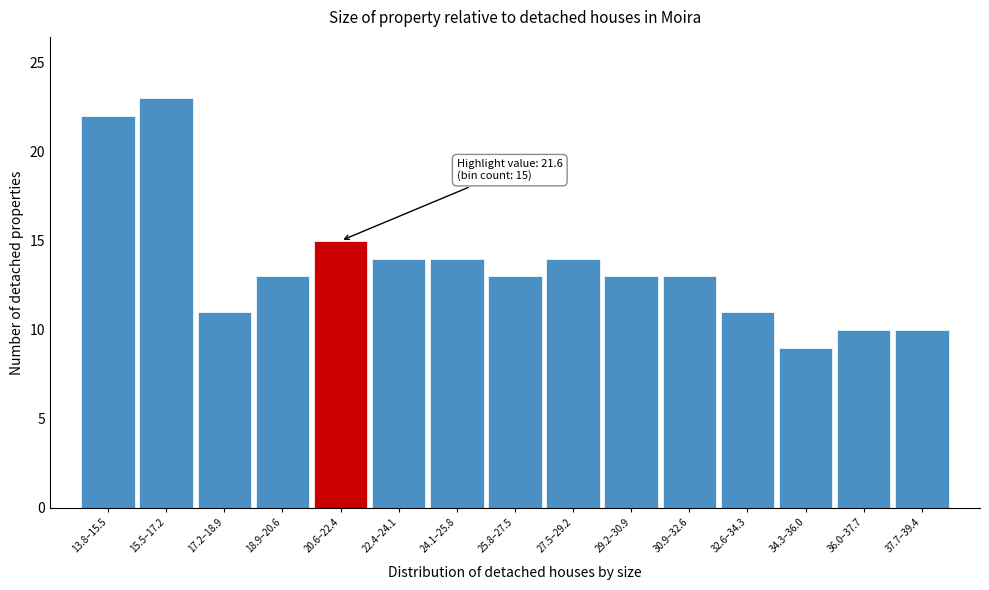

Reading right to left, transcribe all the data shown in this chart.

10	10	9	11	13	13	14	13	14	14	15	13	11	23	22